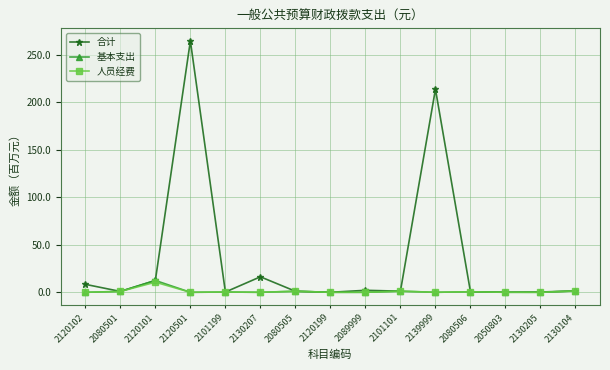

What is the sum of the 基本支出 values at 2101101 and 2120199?

1.2